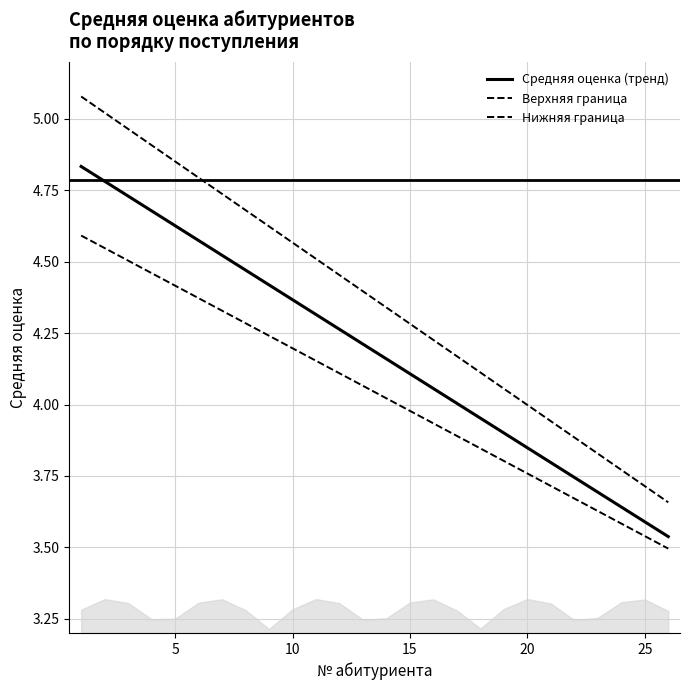

The Верхняя граница series shows 4.0 at 20. True or false?

True